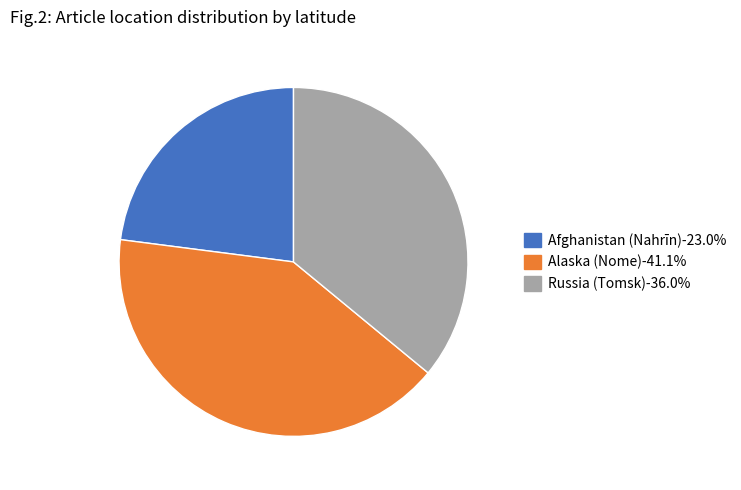

Is the sum of Russia (Tomsk)-36.0% and Alaska (Nome)-41.1% greater than half?

Yes